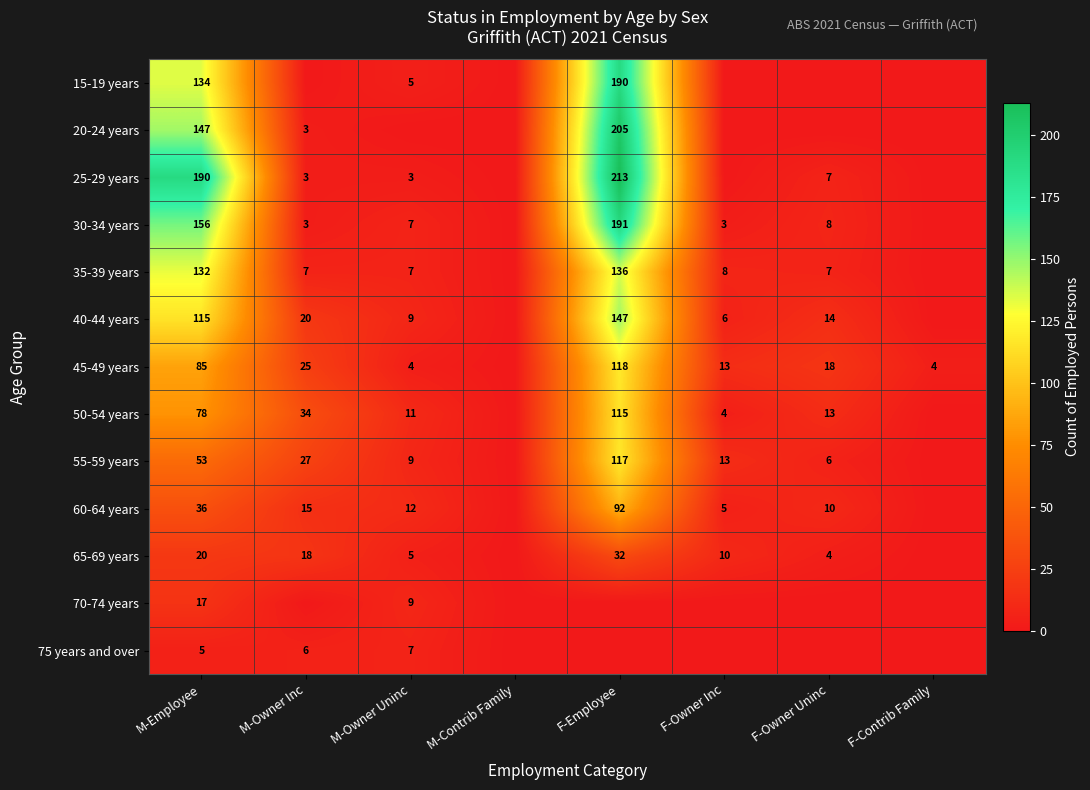

Which has a higher value, F-Owner Uninc or F-Contrib Family?

F-Owner Uninc